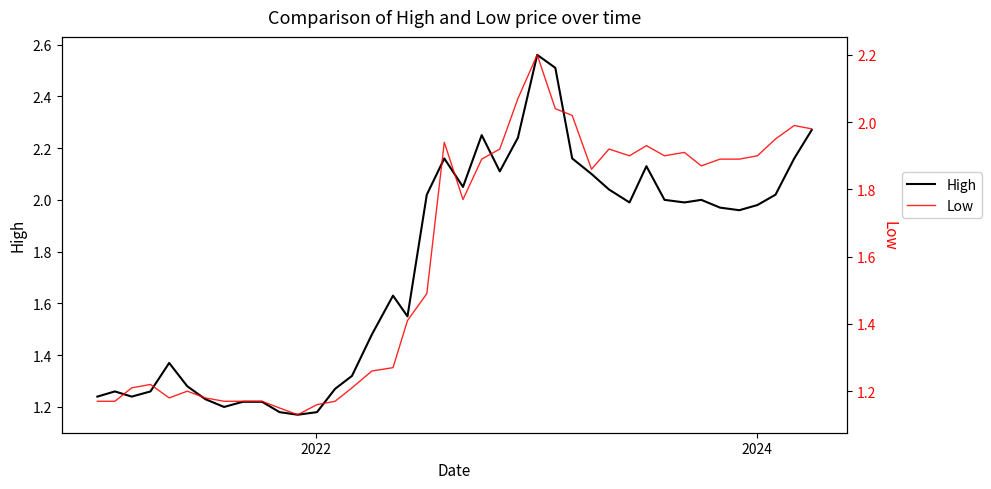

How many data points does each series have?

40